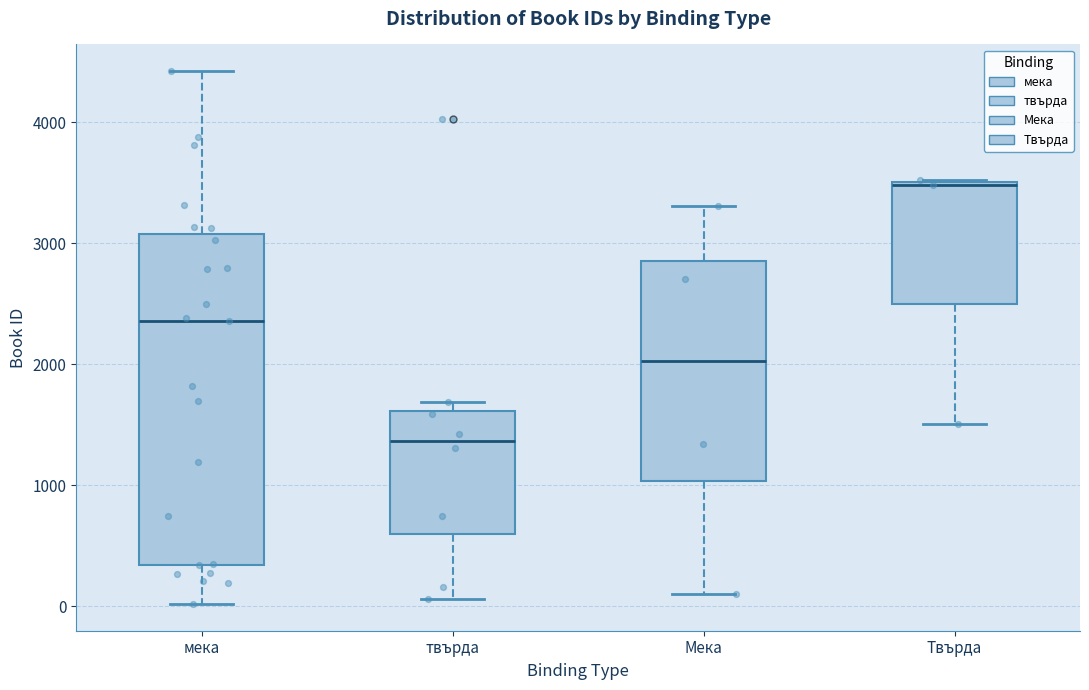

Where does the lower whisker of the box for Твърда end on the y-axis? The values are not printed on the chart, so give them approximately, as read against the axis.

1500